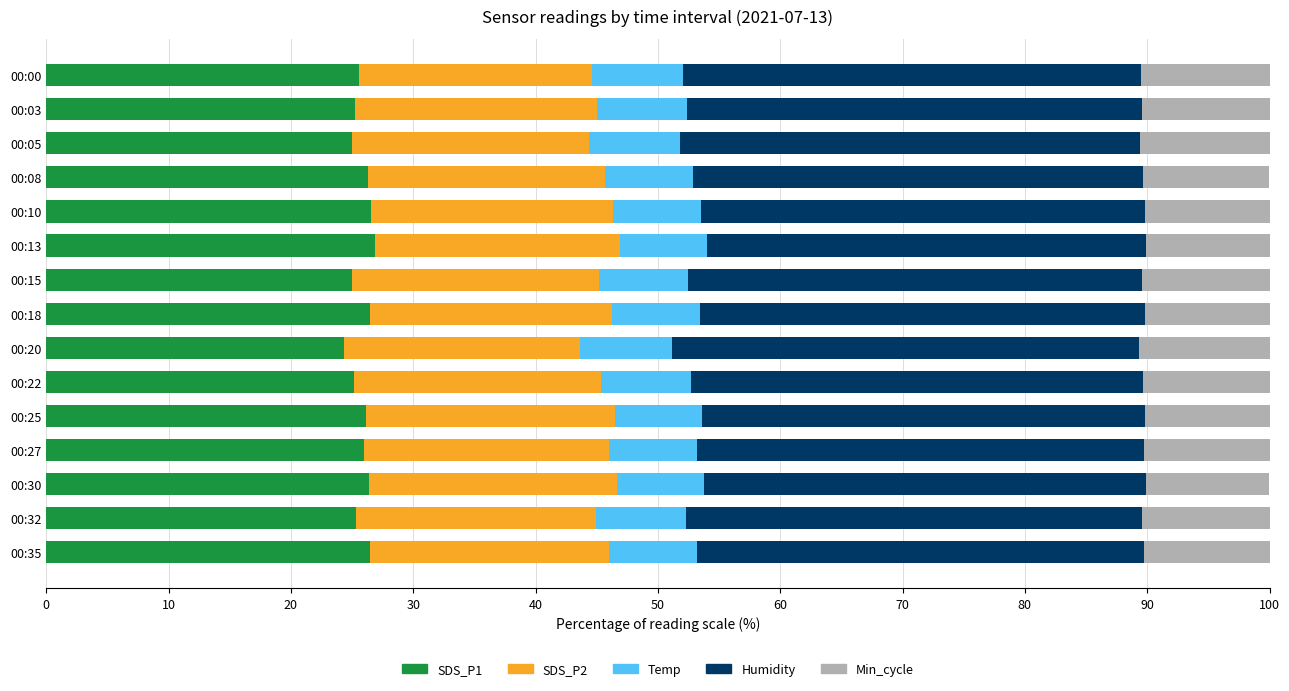

What is the minimum value for SDS_P1?

24.4